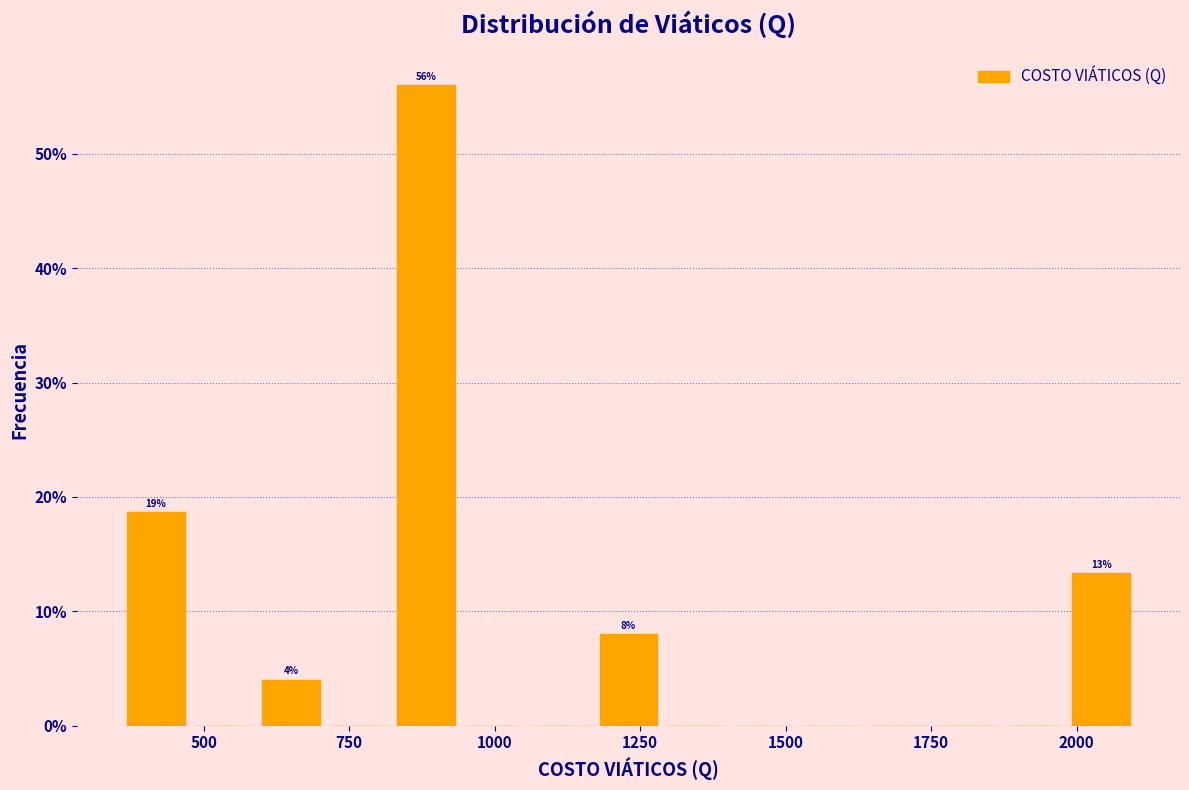

Read against the x-axis, roughly where is the centre of the tallest bar?

900